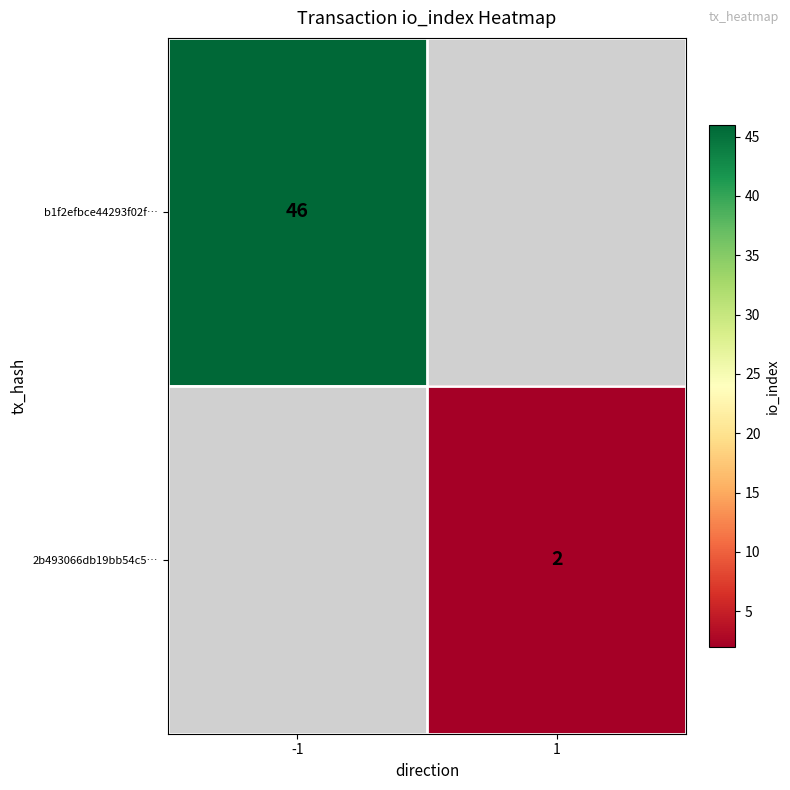

The value of b1f2efbce44293f02f… at -1 is 17. True or false?

False